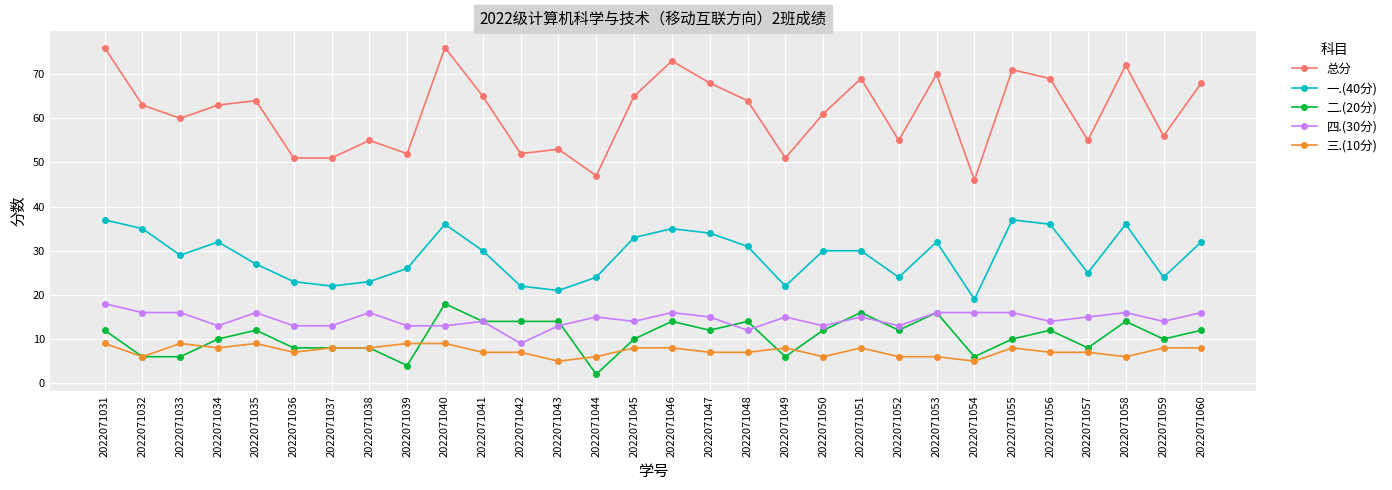

Where does the 一.(40分) series first go above 30?

2022071031